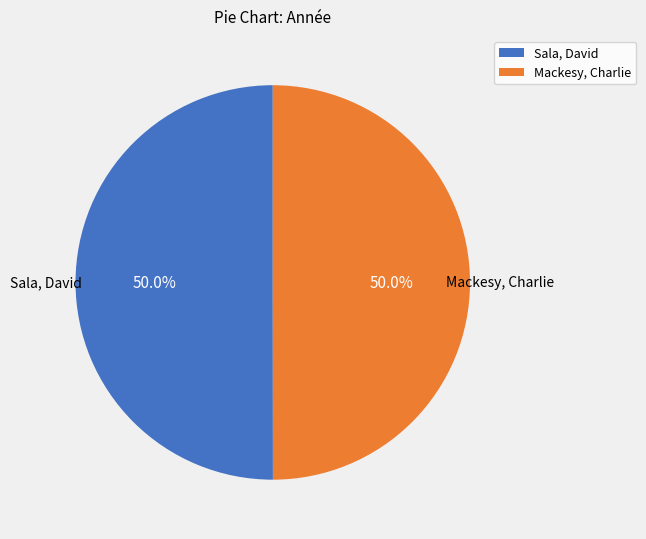

True or false: Mackesy, Charlie accounts for 60% of the total.

False